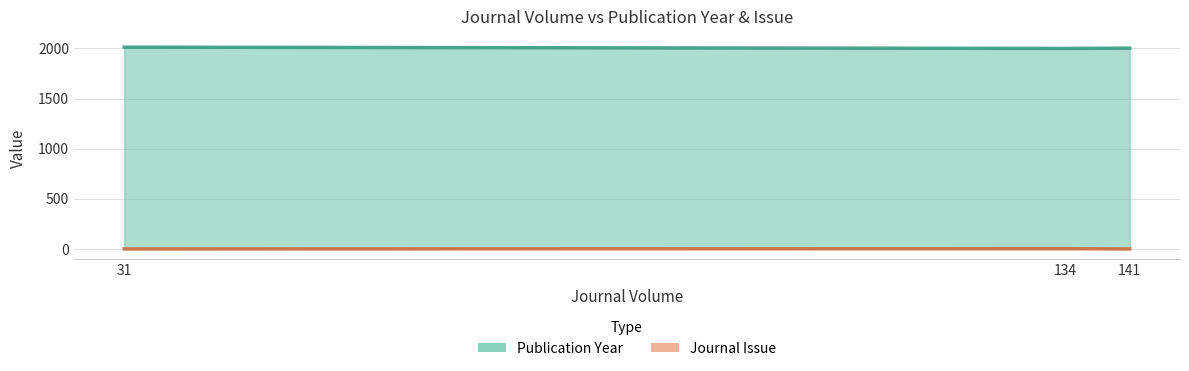

True or false: Journal Issue has a value of 3 at 134.

True